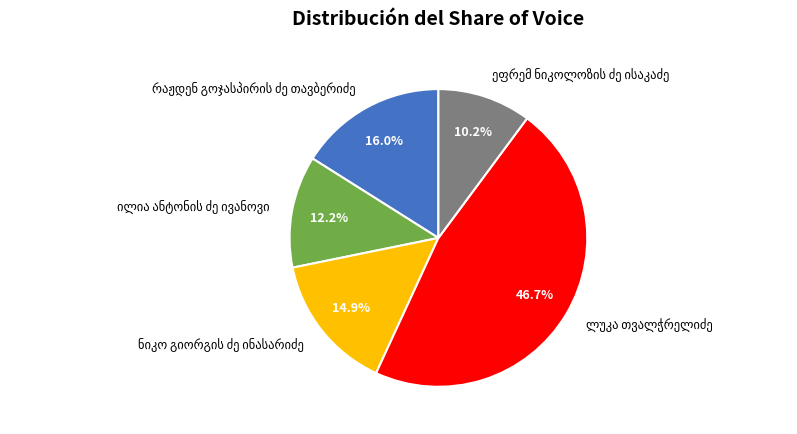

Is there a majority slice in this chart?

No